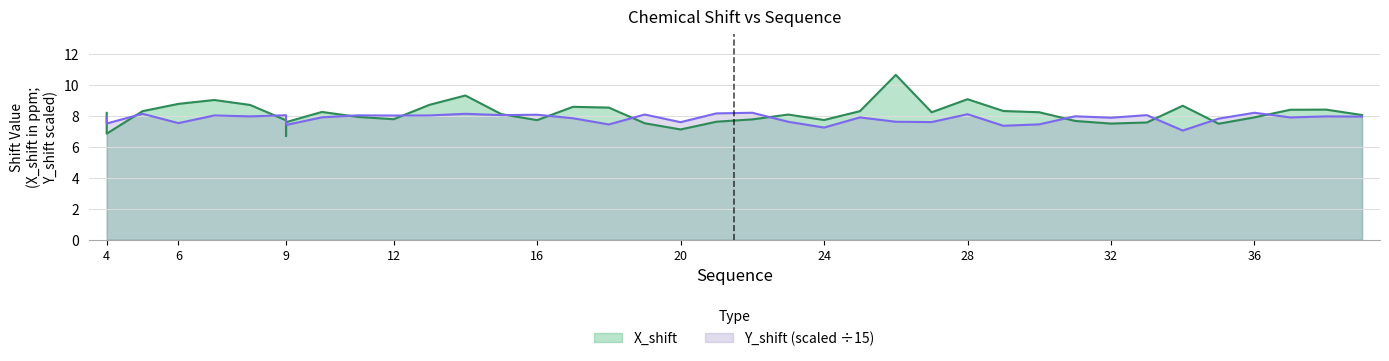

Where do Y_shift and X_shift first cross each other?

4 and 4